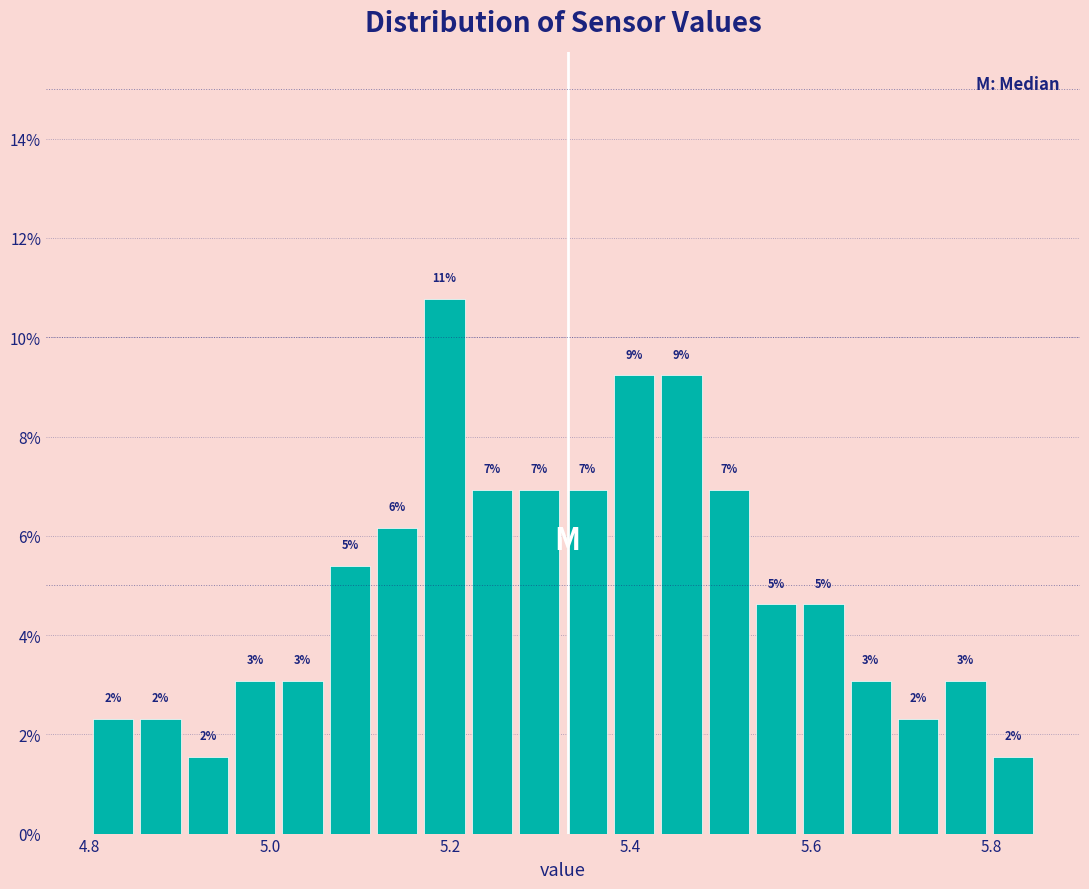

Read against the x-axis, roughly where is the centre of the tallest bar?

5.20